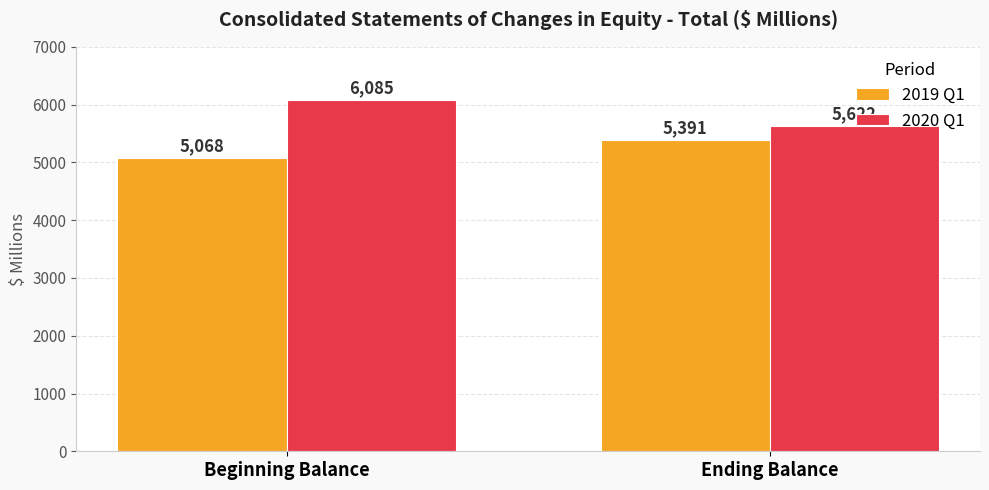

List the labels in order of 2019 Q1 value, smallest first.

Beginning Balance, Ending Balance